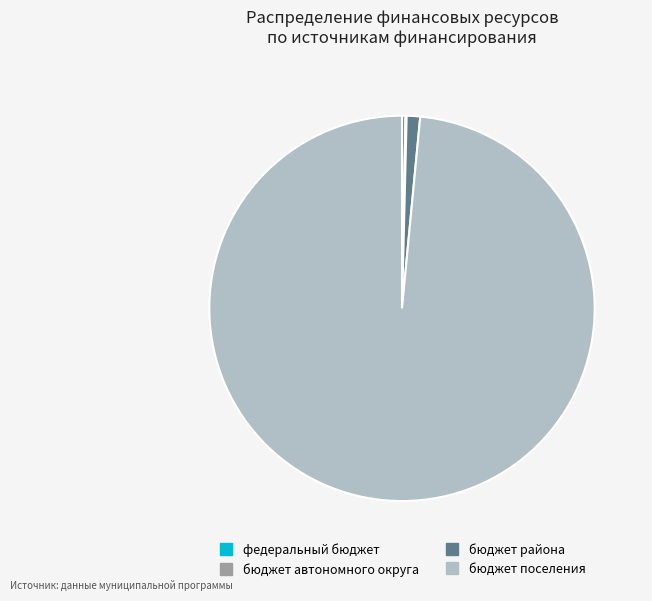

Between бюджет района and бюджет поселения, which is larger?

бюджет поселения